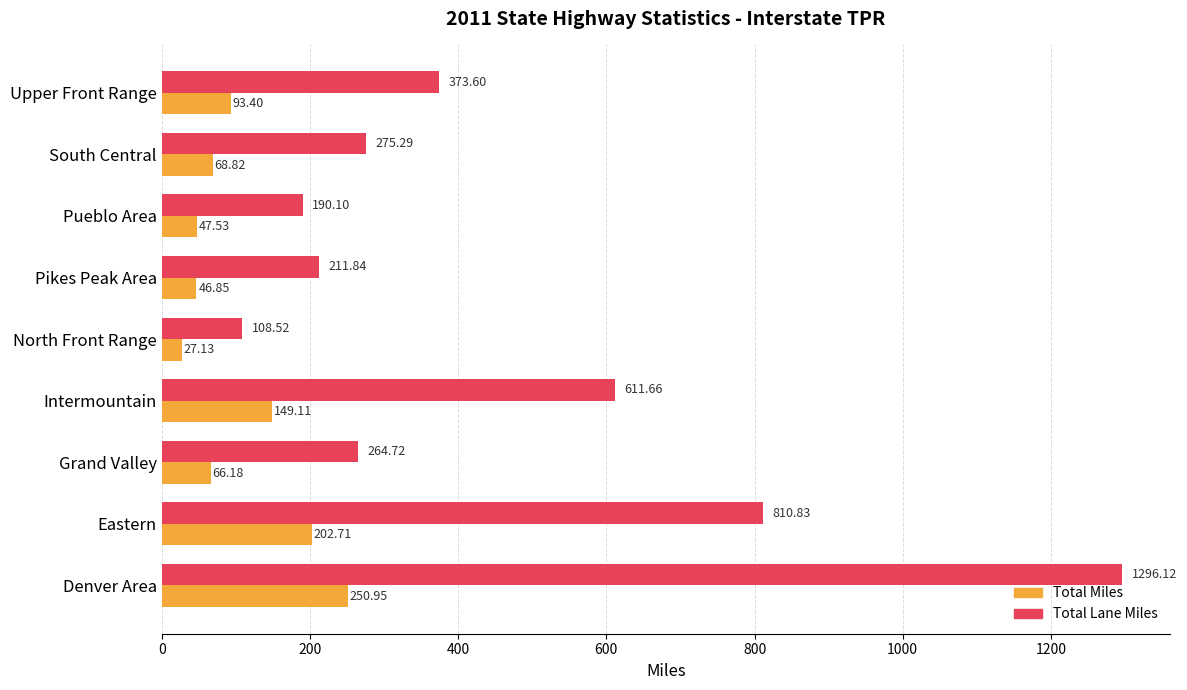

Which series changed the most between Eastern and Upper Front Range?

Total Lane Miles